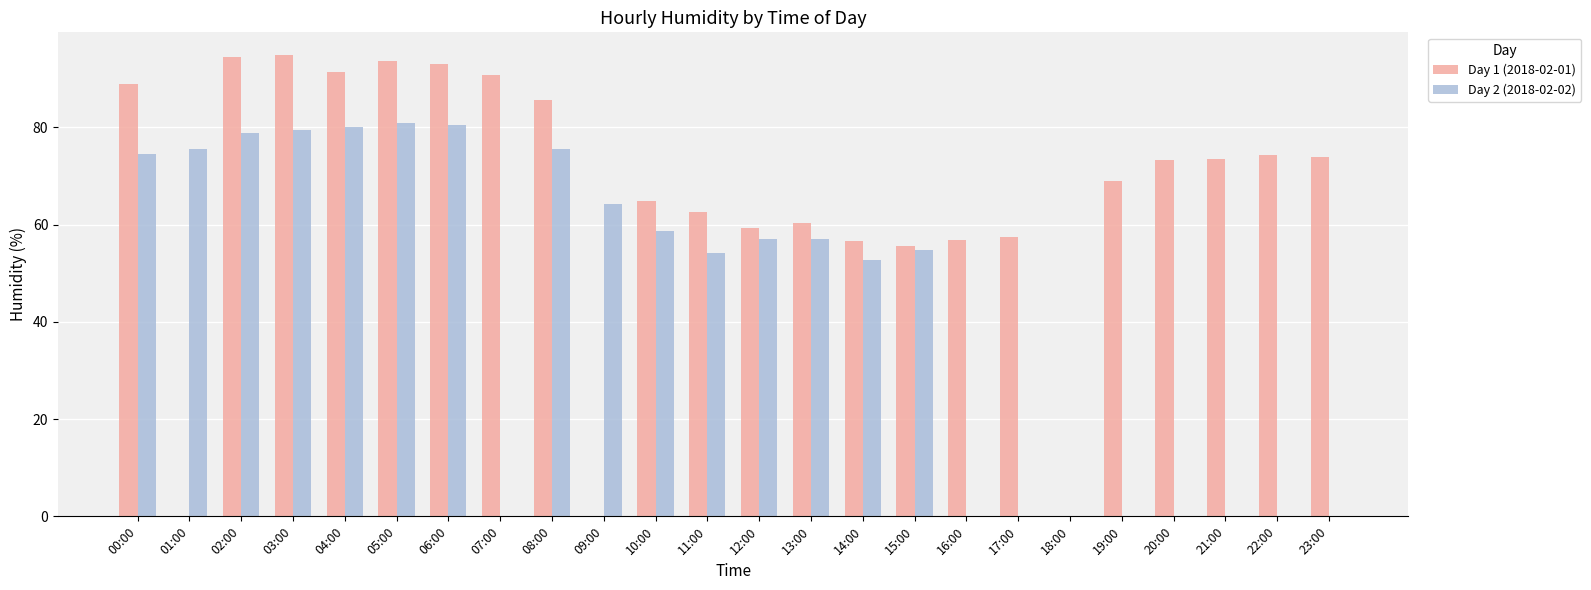

The value of Day 2 (2018-02-02) at 01:00 is 75.5. True or false?

True